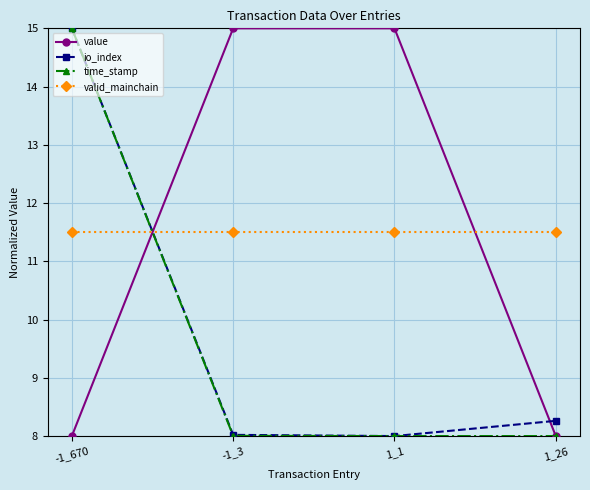

Is this an area chart (filled region under the line)?

No